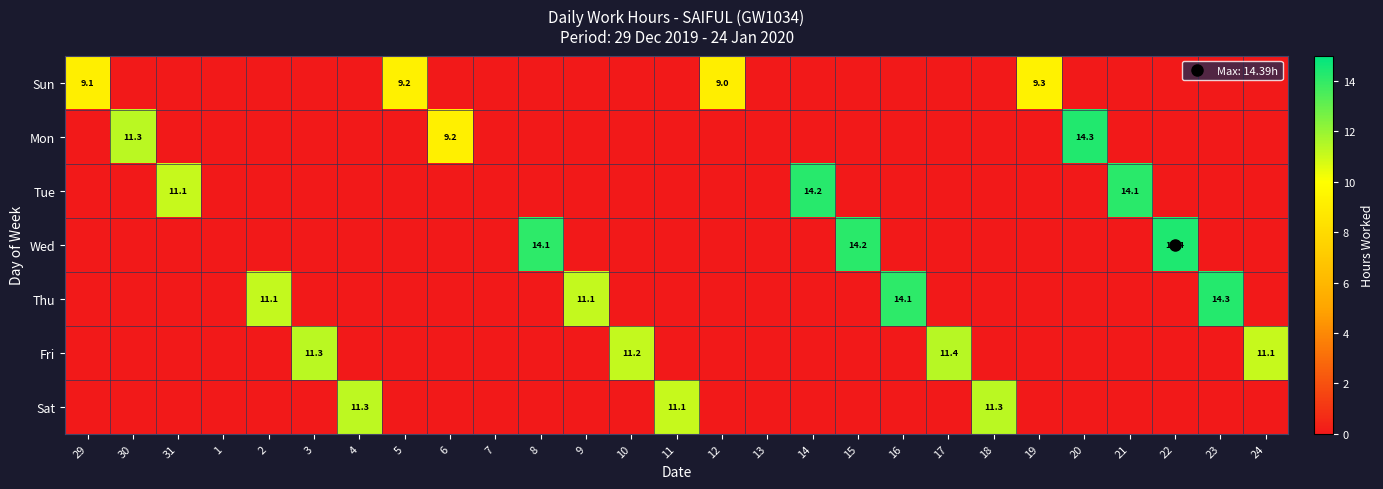

What is the difference between the maximum and second lowest values in the Wed series?

14.4